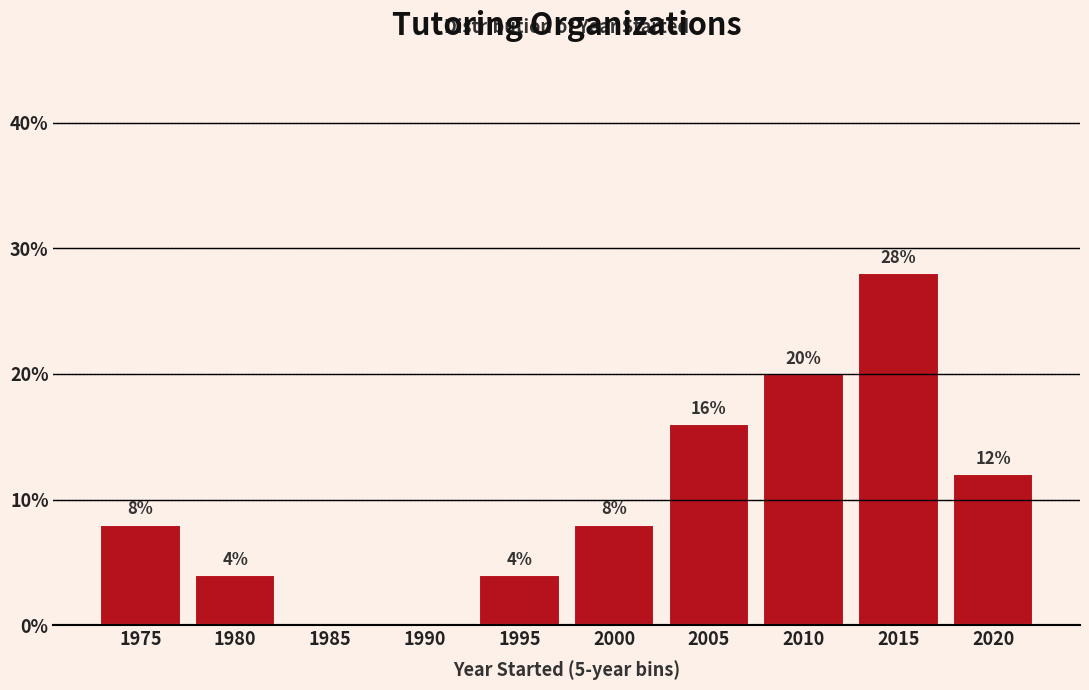

Reading left to right, extract all data points from this chart.

1975=8.0	1980=4.0	1985=0.0	1990=0.0	1995=4.0	2000=8.0	2005=16.0	2010=20.0	2015=28.0	2020=12.0